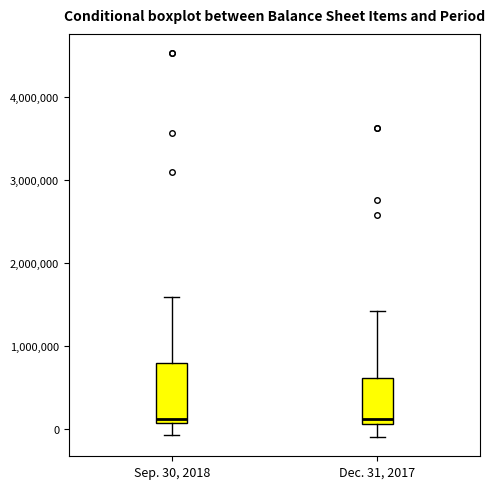

Reading left to right, read every box against the y-axis: the position of its median line, the range the box covers, and the ends of its whiskers. The values are not printed on the chart, so give them approximately, as read against the axis.

Sep. 30, 2018: median 100000 (just above the box's lower edge), box 100000 to 800000, whiskers -100000 to 1600000
Dec. 31, 2017: median 100000 (just above the box's lower edge), box 100000 to 600000, whiskers -100000 to 1400000